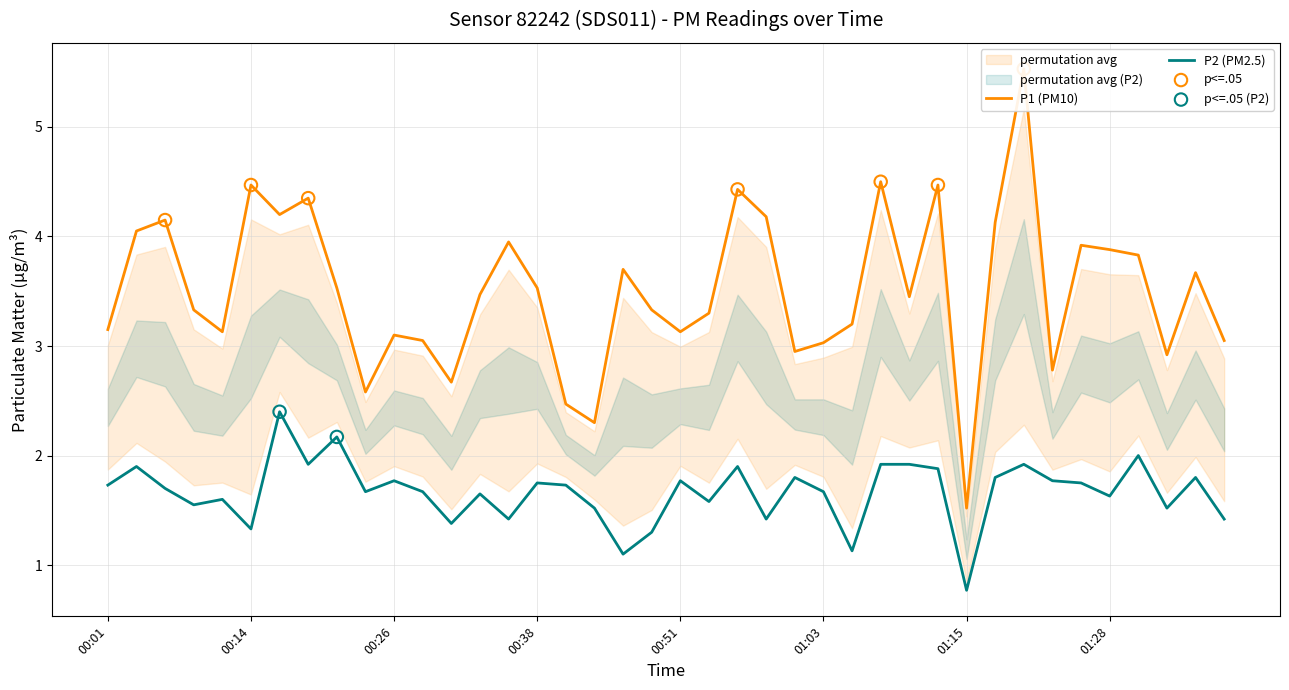

What is the maximum value for P2 (PM2.5)?

2.4